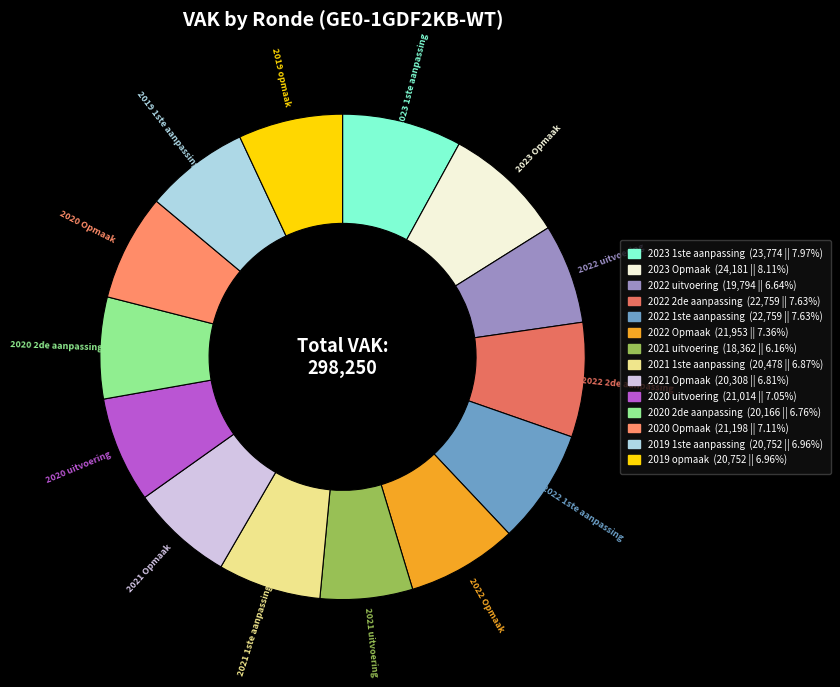

Does any single category account for the majority?

No